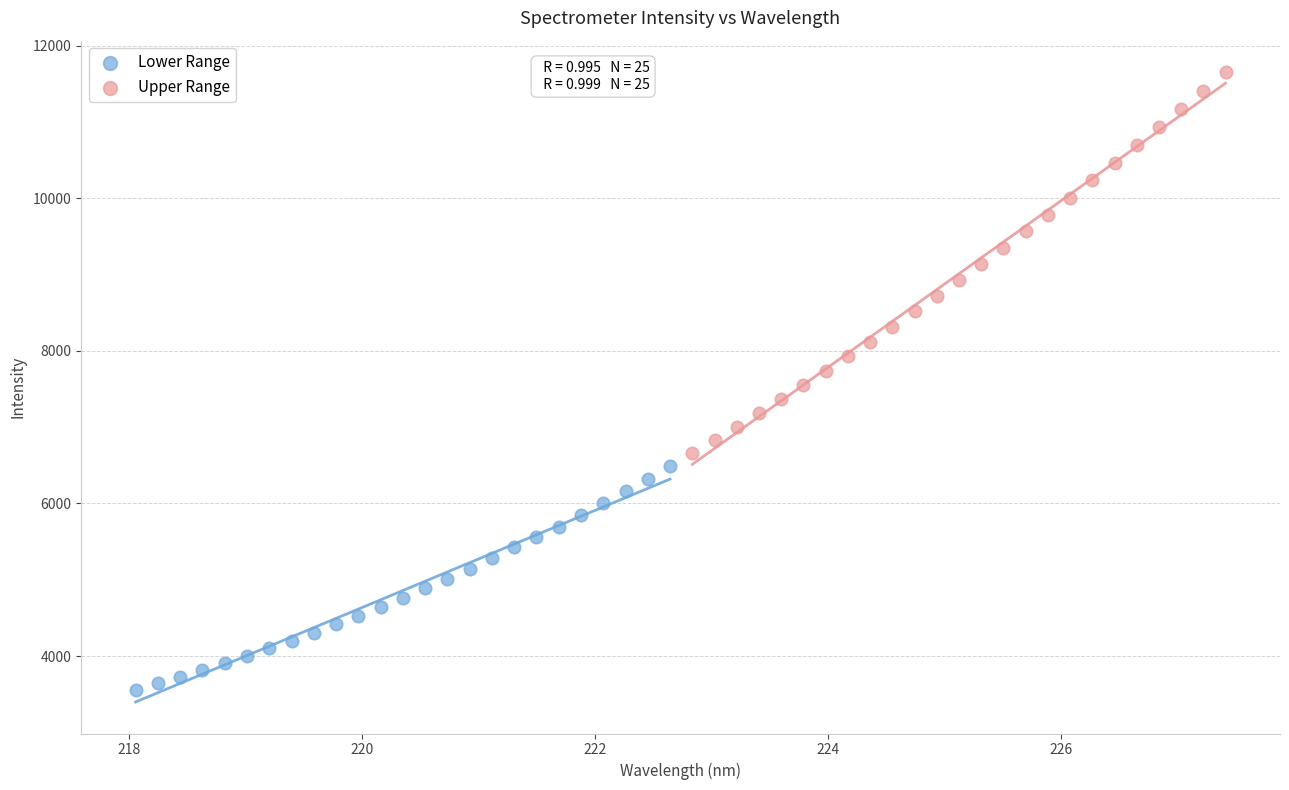

Which series contains the lowest Y value?

Lower Range